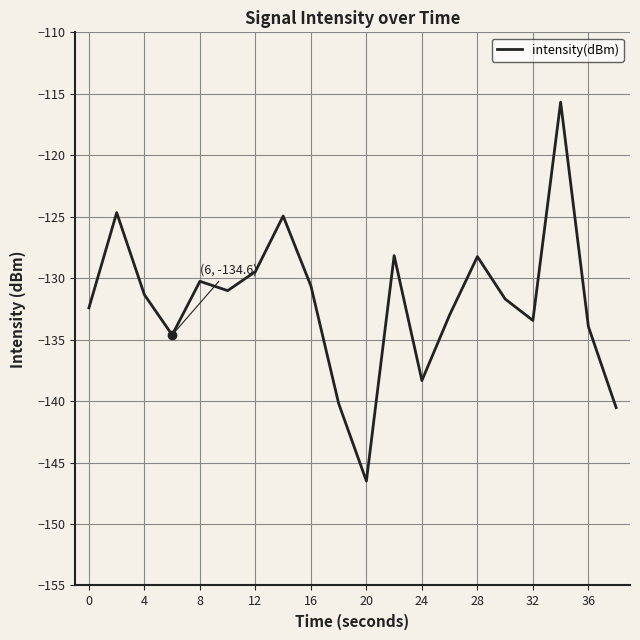

How many series are shown in this chart?

1